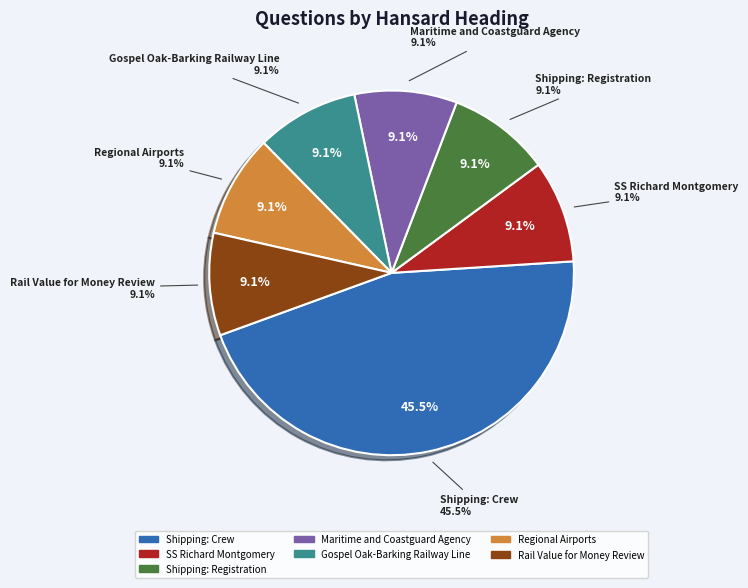

How many segments does this pie chart have?

4